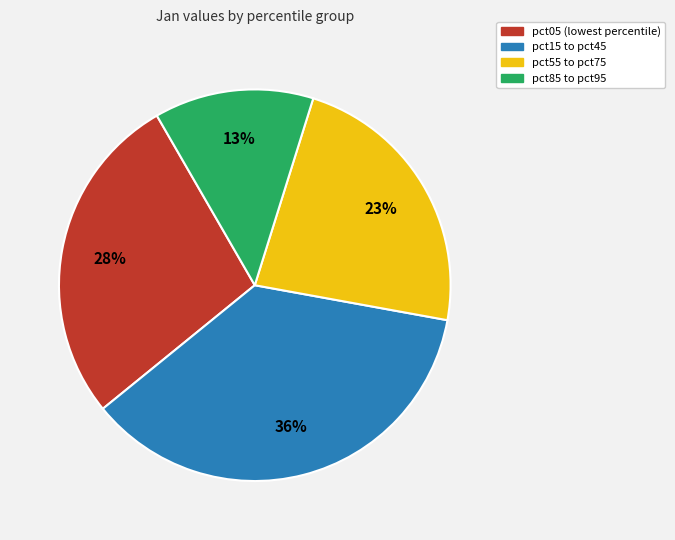

Count the number of slices in the pie.

4